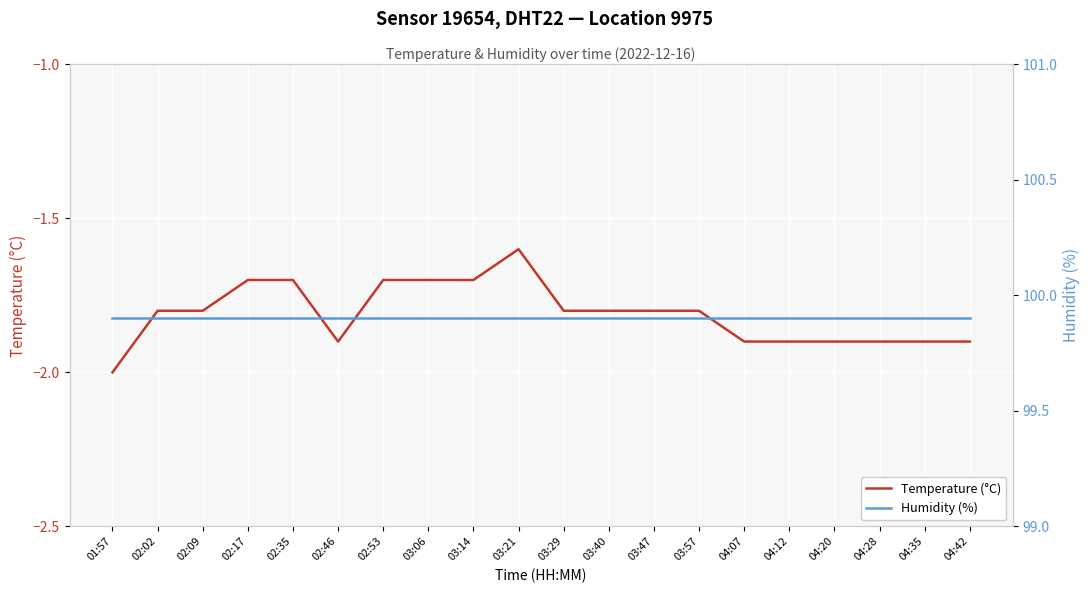

Reading right to left, list all the values displayed in this chart.

Temperature (°C): -1.9	-1.9	-1.9	-1.9	-1.9	-1.9	-1.8	-1.8	-1.8	-1.8	-1.6	-1.7	-1.7	-1.7	-1.9	-1.7	-1.7	-1.8	-1.8	-2.0
Humidity (%): 99.9	99.9	99.9	99.9	99.9	99.9	99.9	99.9	99.9	99.9	99.9	99.9	99.9	99.9	99.9	99.9	99.9	99.9	99.9	99.9